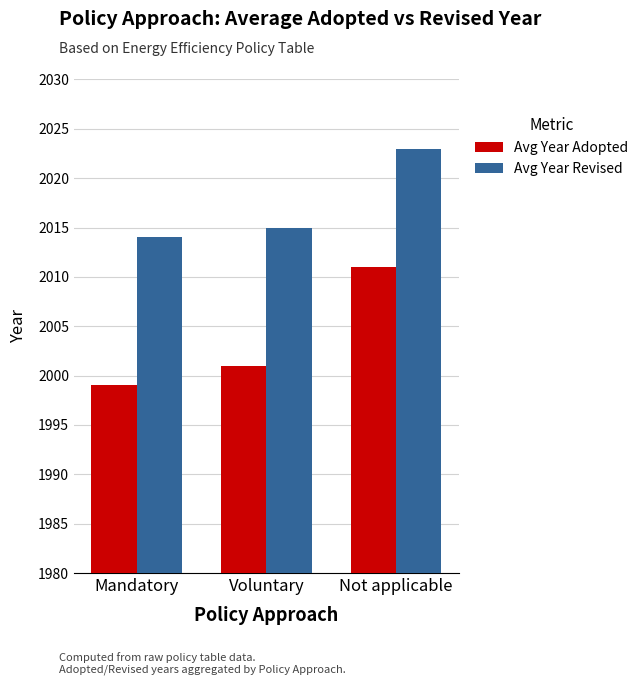

Rank the series by their average value, from lowest to highest.

Avg Year Adopted, Avg Year Revised